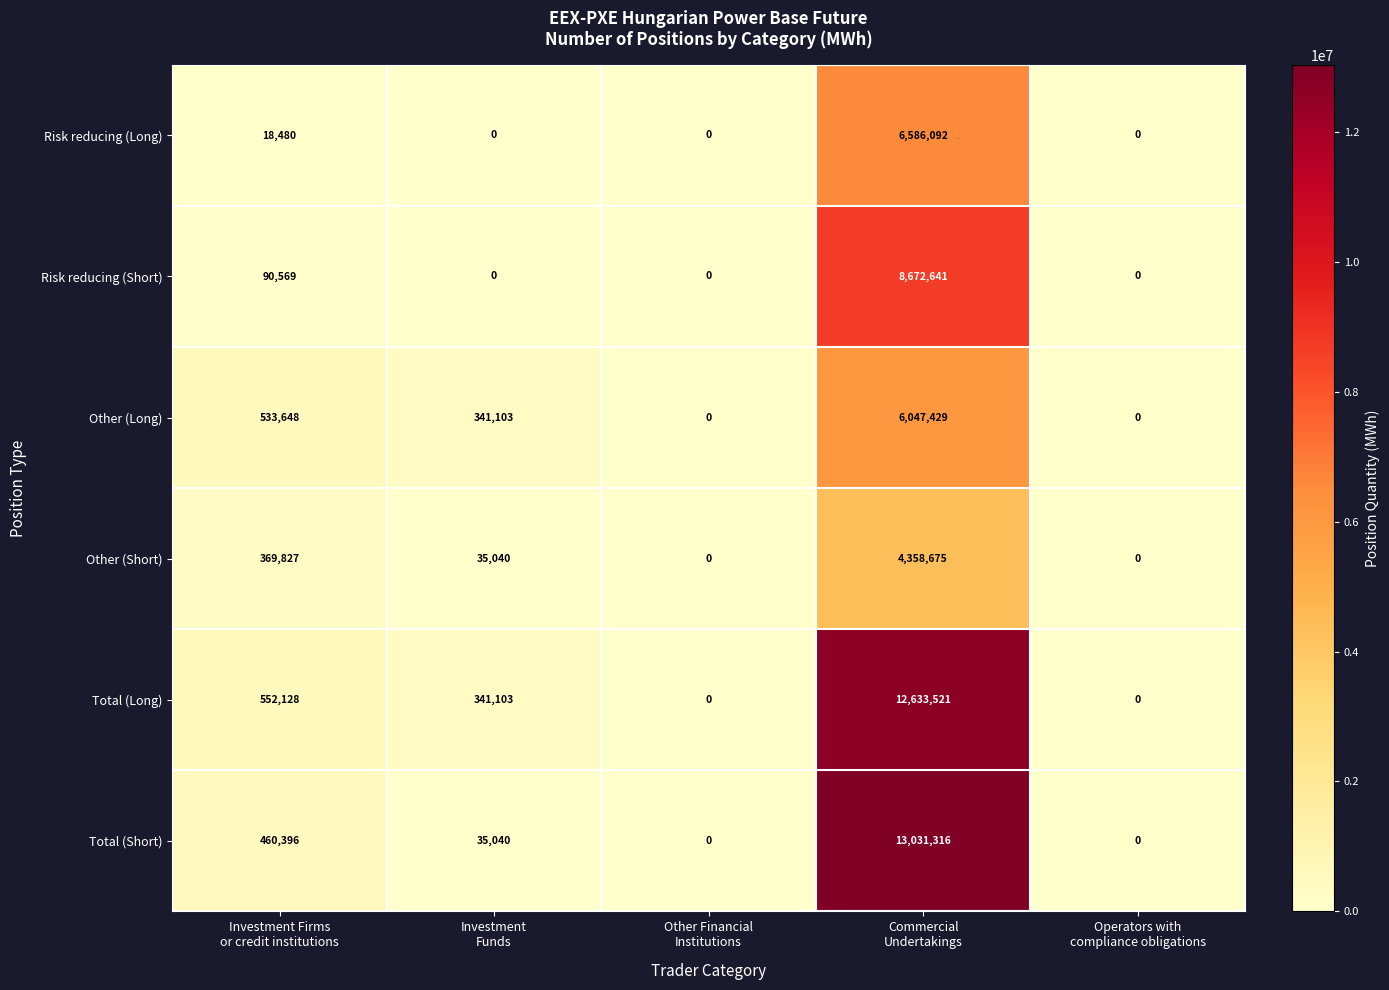

How many categories are shown in the chart?

5